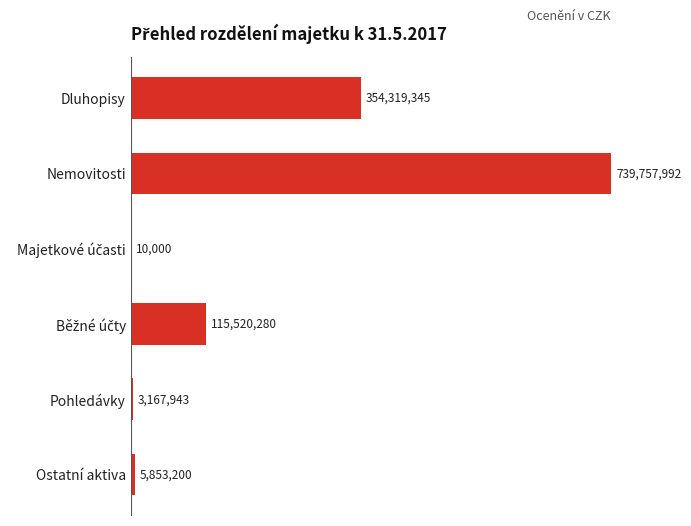

Which category has the highest value across all series?

Nemovitosti